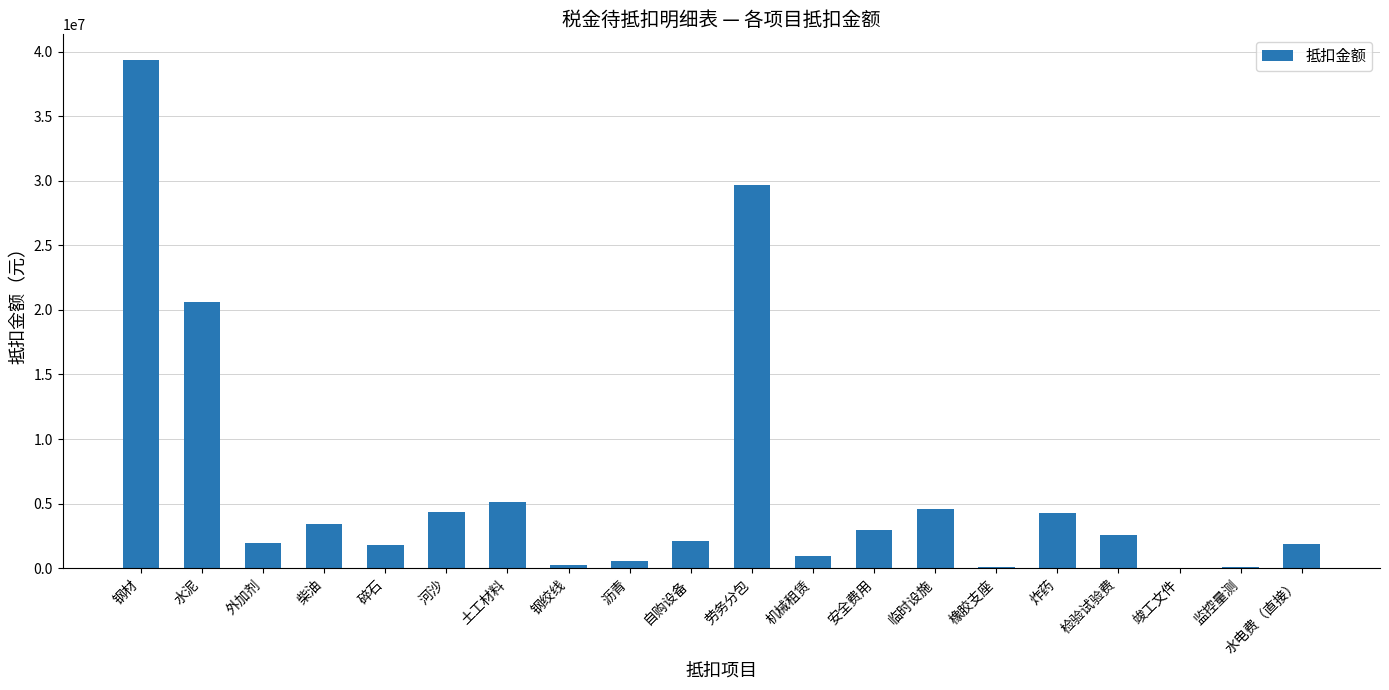

Count the number of data series in this chart.

1